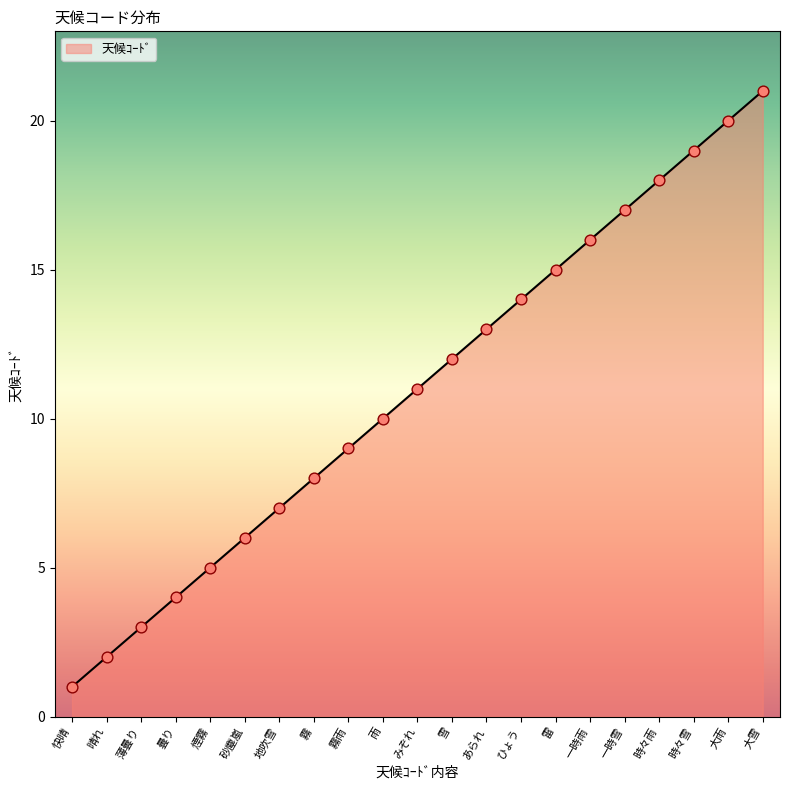

Between 雷 and 一時雪, which is larger?

一時雪